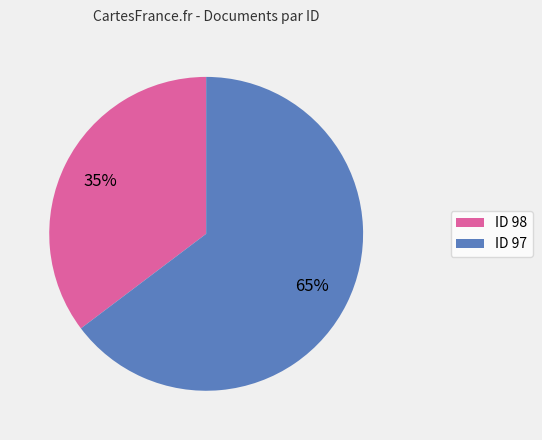

To the nearest percent, what is the average slice percentage?

50%